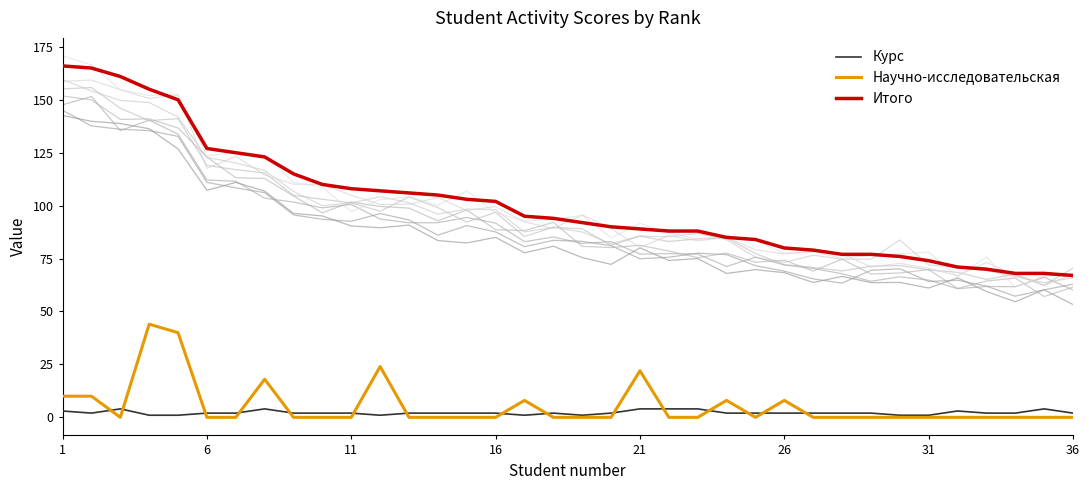

True or false: Курс and Научно-исследовательская cross at least once.

True